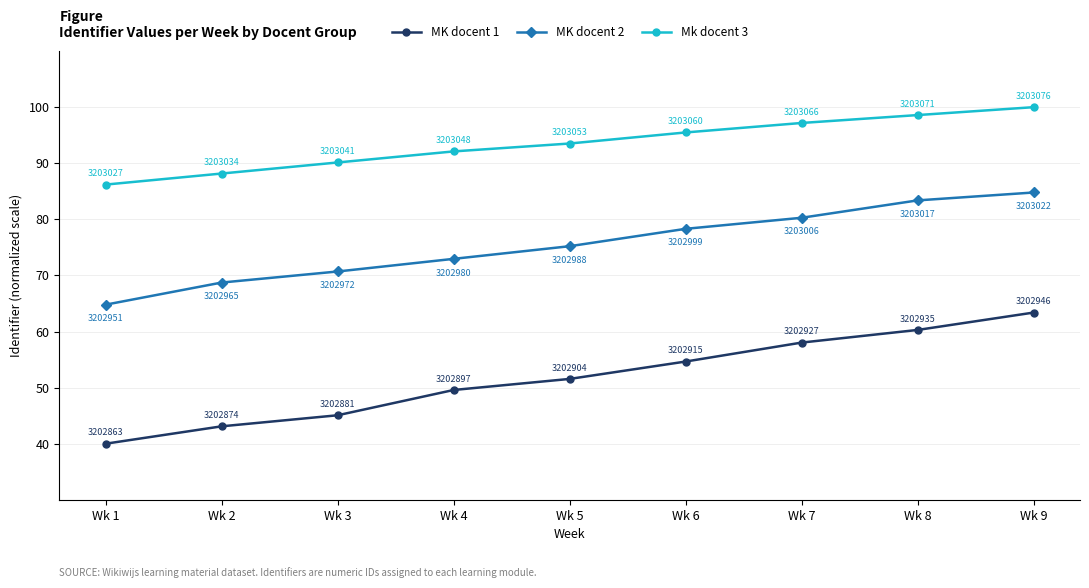

Which category has the highest value in the Mk docent 3 series?

Wk 9